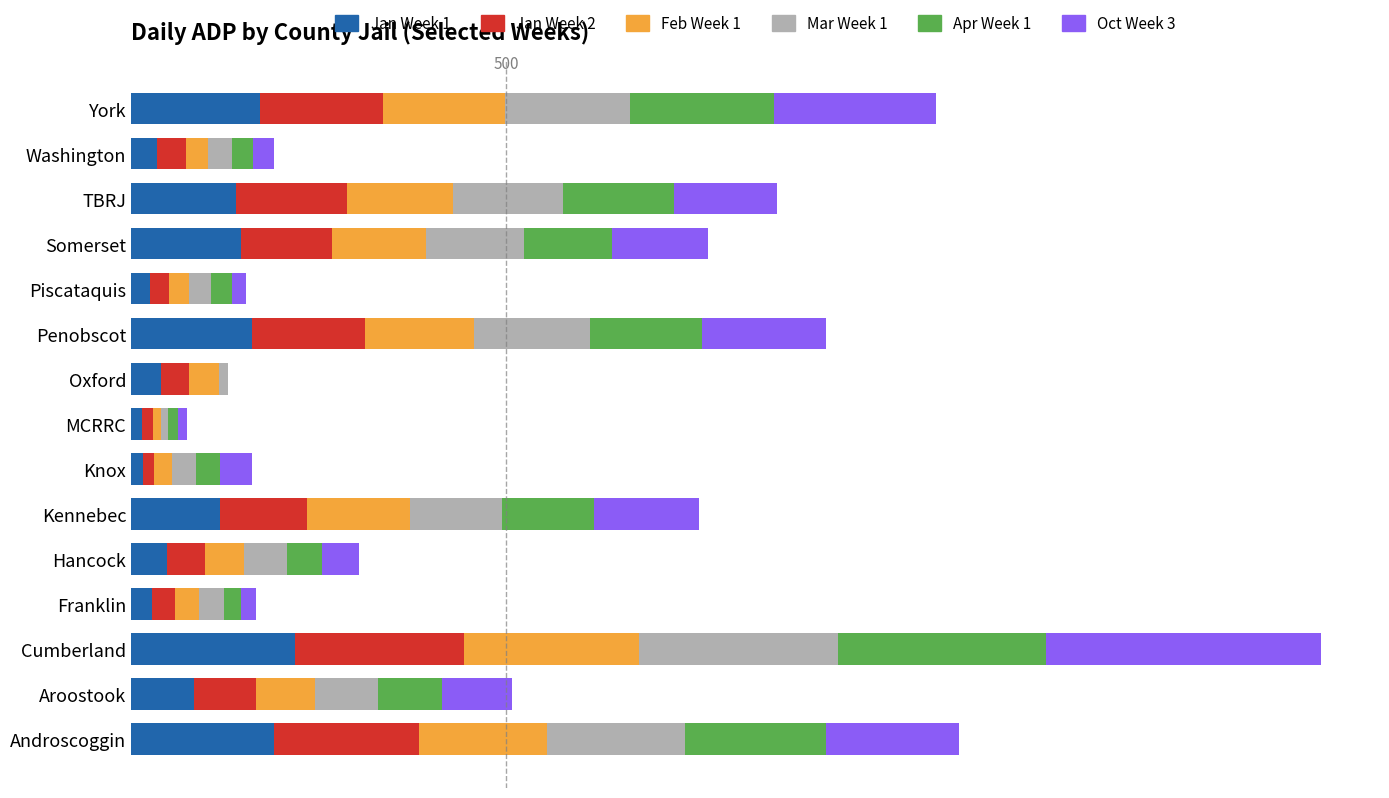

What are all the series names shown in the legend?

Jan Week 1, Jan Week 2, Feb Week 1, Mar Week 1, Apr Week 1, Oct Week 3